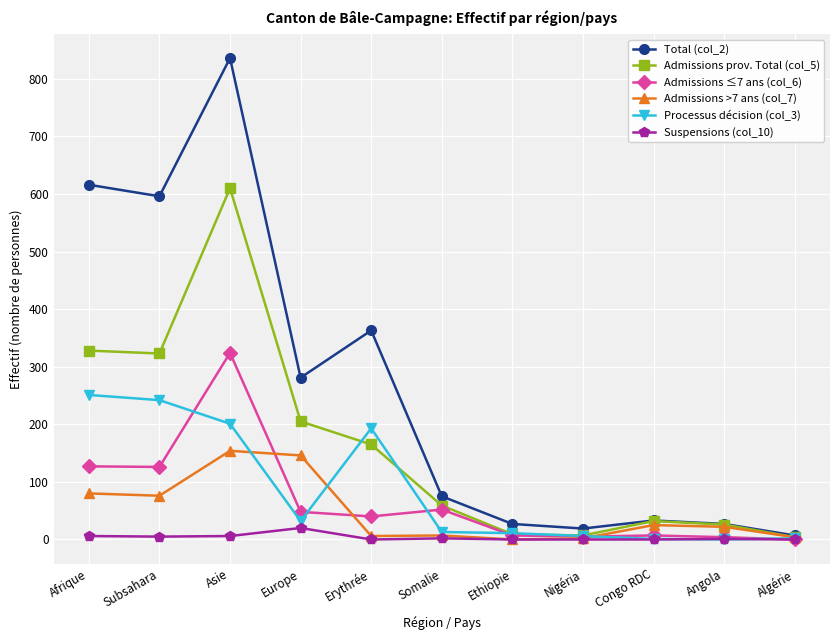

What is the label of the 9th point from the right?

Asie